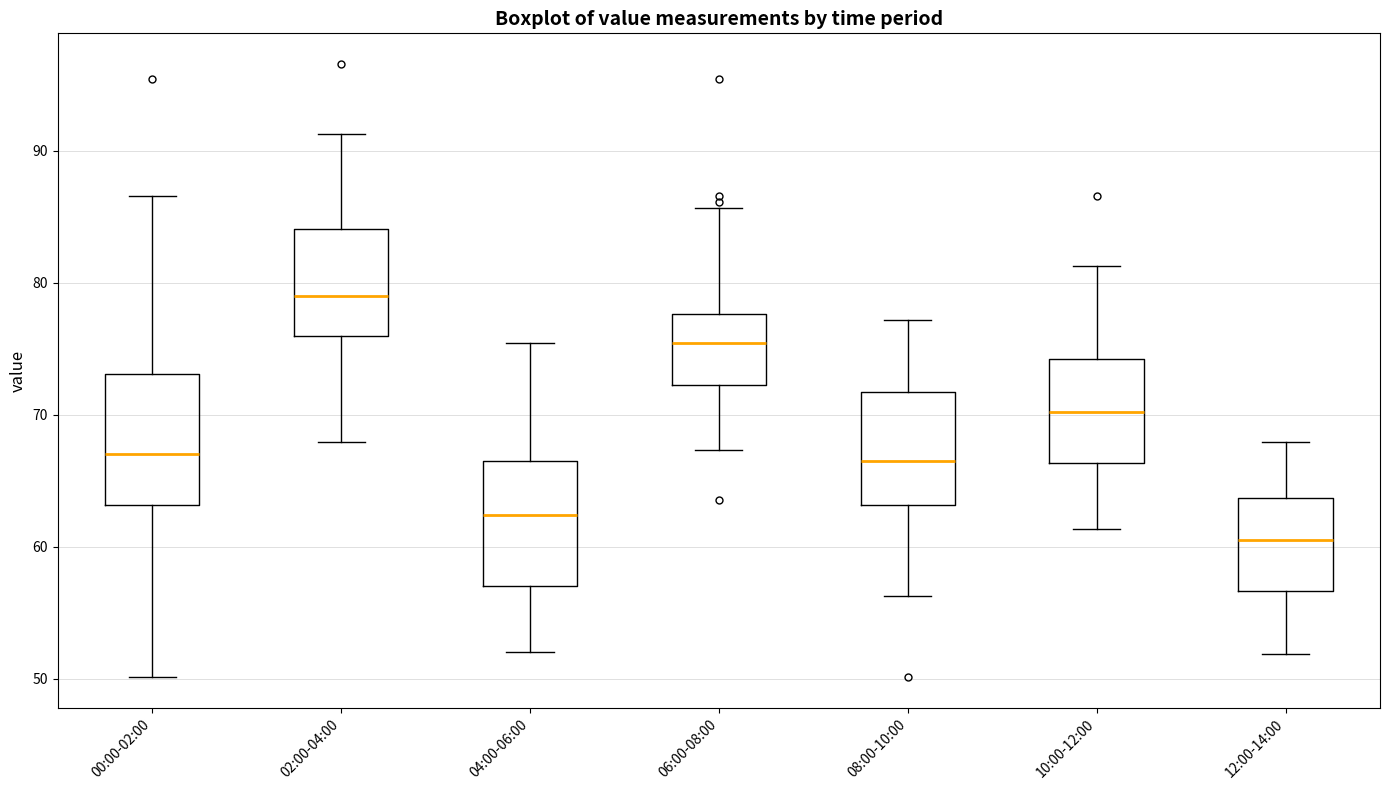

Reading left to right, read every box against the y-axis: the position of its median line, the range the box covers, and the ends of its whiskers. The values are not printed on the chart, so give them approximately, as read against the axis.

00:00-02:00: median 67, box 63 to 73, whiskers 50 to 87
02:00-04:00: median 79, box 76 to 84, whiskers 68 to 91
04:00-06:00: median 62, box 57 to 67, whiskers 52 to 75
06:00-08:00: median 75, box 72 to 78, whiskers 67 to 86
08:00-10:00: median 67, box 63 to 72, whiskers 56 to 77
10:00-12:00: median 70, box 66 to 74, whiskers 61 to 81
12:00-14:00: median 61, box 57 to 64, whiskers 52 to 68